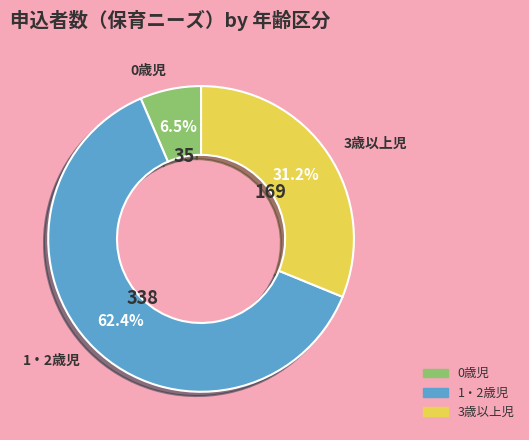

Does any single category account for the majority?

Yes